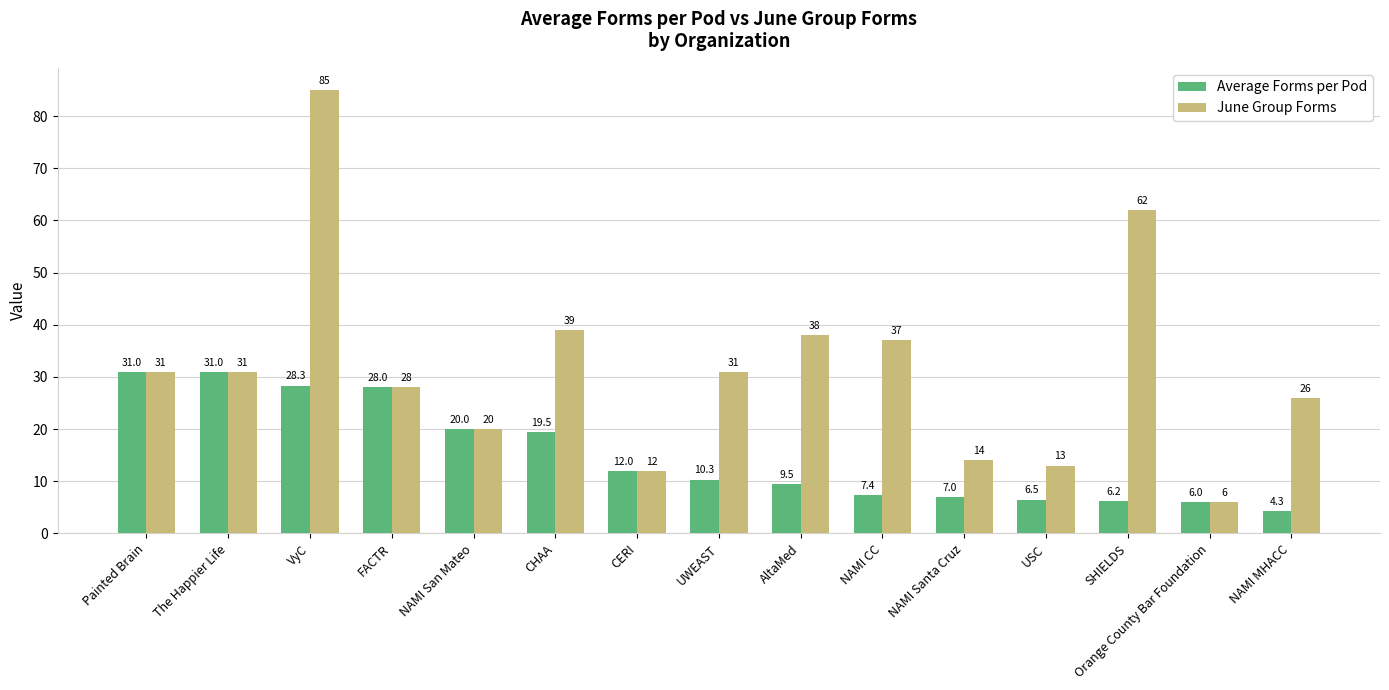

Where is June Group Forms nearest to the value 45?

CHAA